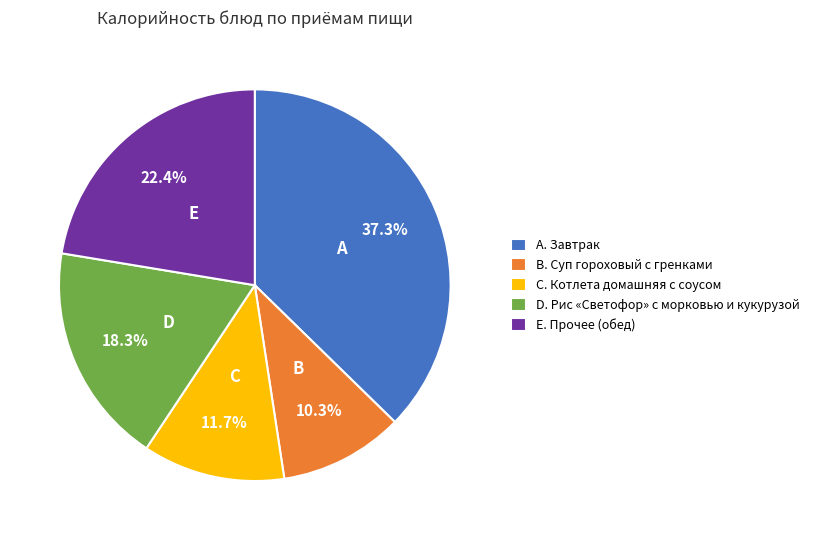

Is there any slice that represents more than half of the pie?

No